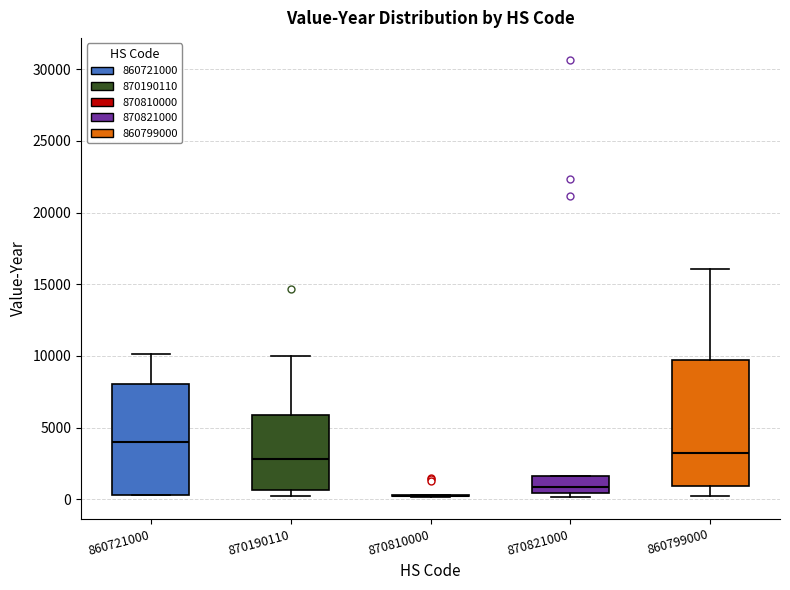

Comparing the boxes themselves (not the whiskers), which one is the tallest?

860799000